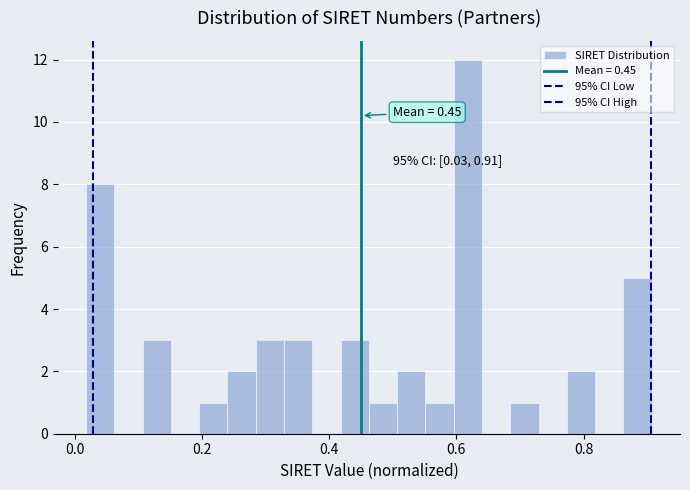

Around what value on the x-axis is the tallest bar? Give the approximate position of its centre, as read against the axis.

0.62